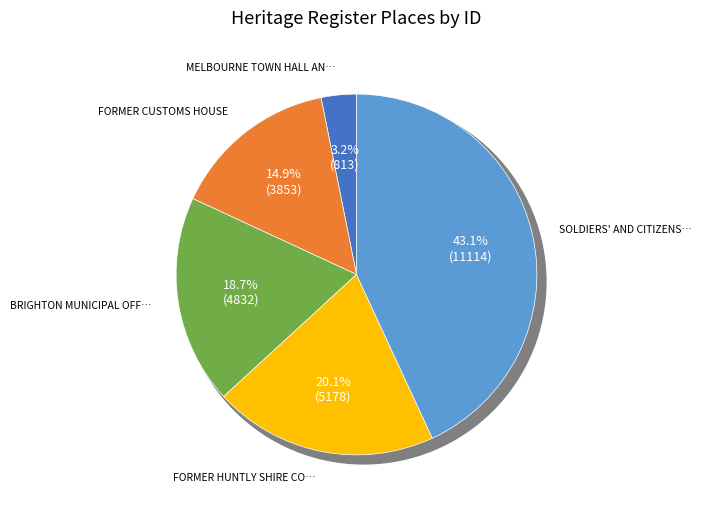

What is the total percentage of MELBOURNE TOWN HALL AND ADMINISTRATION and FORMER CUSTOMS HOUSE?

18.1%